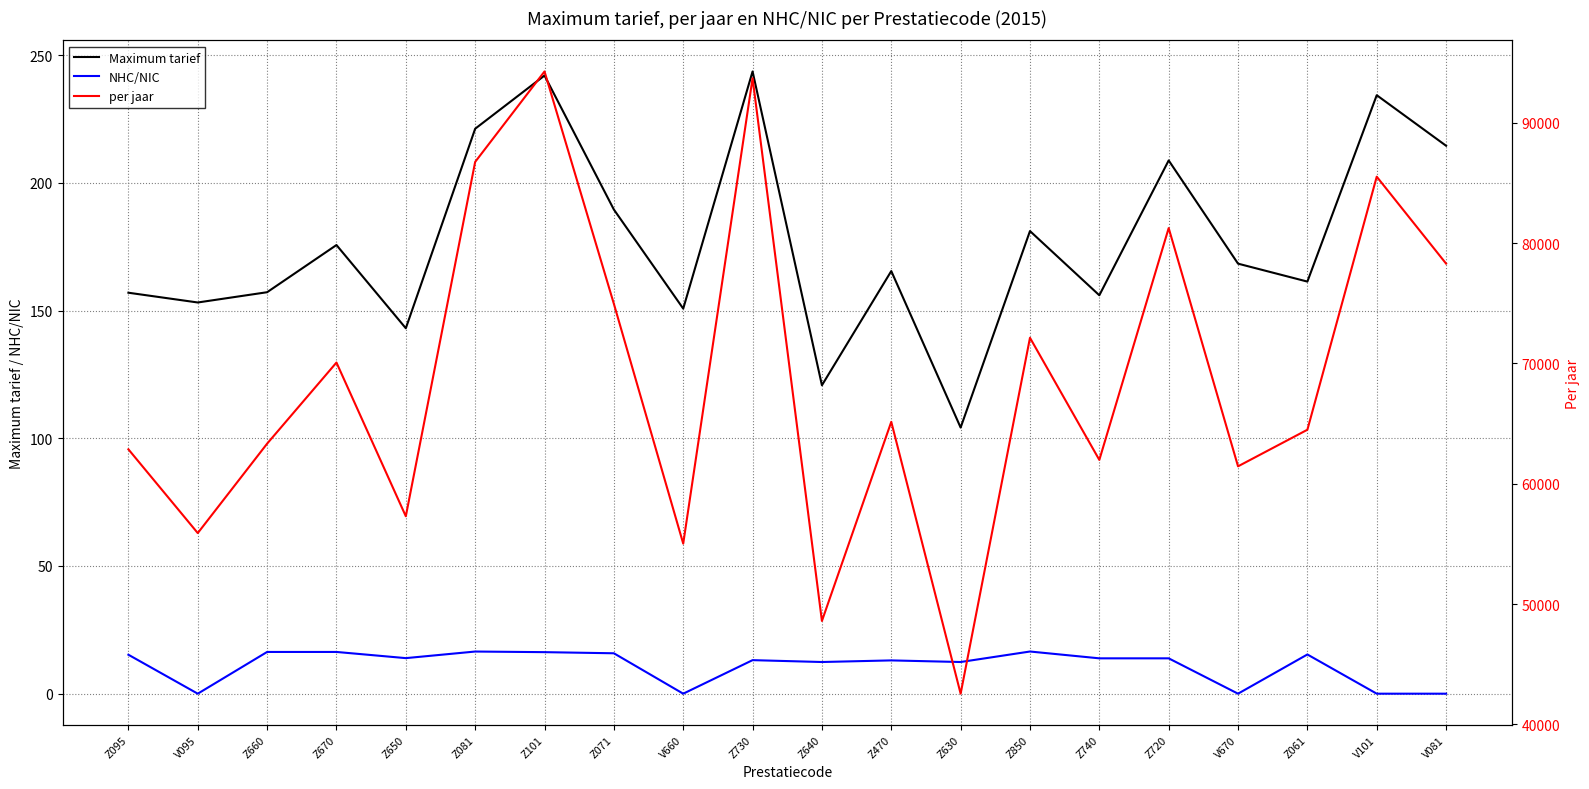

Does the chart have visible grid lines?

Yes